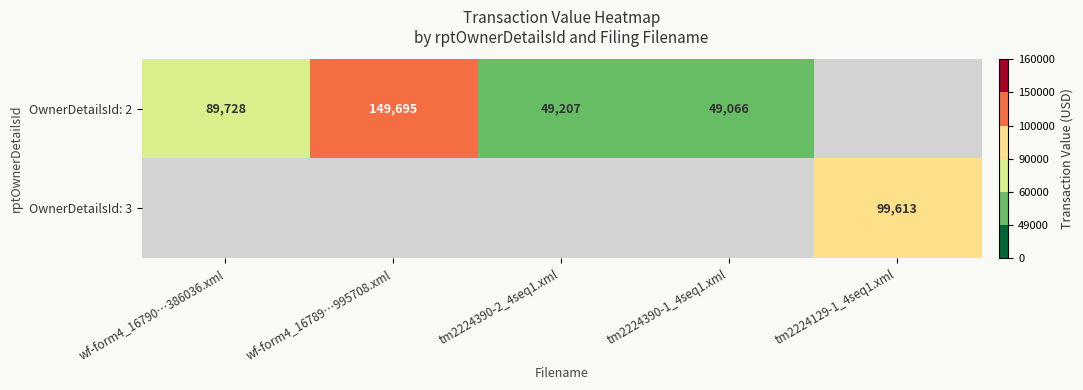

True or false: OwnerDetailsId: 2 has a value of 247375 at wf-form4_16789…995708.xml.

False